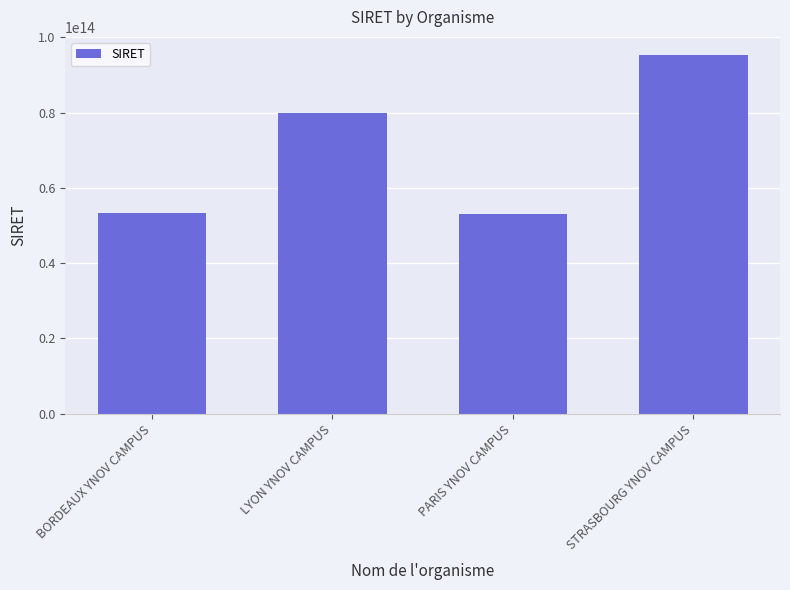

Is it true that the value at BORDEAUX YNOV CAMPUS is 26152153001023?

False